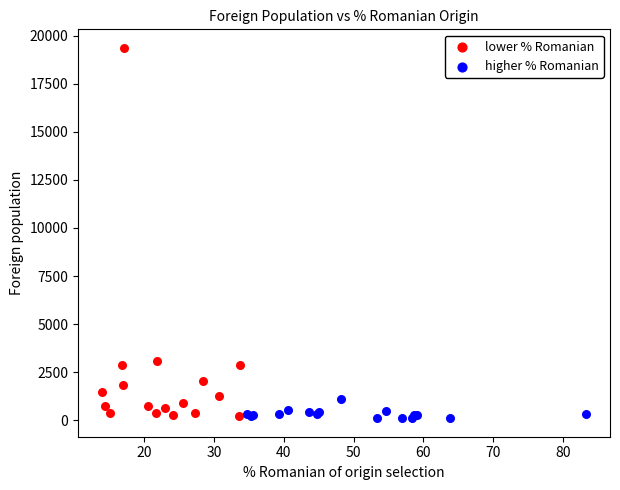

Which series contains the highest Y value?

lower % Romanian